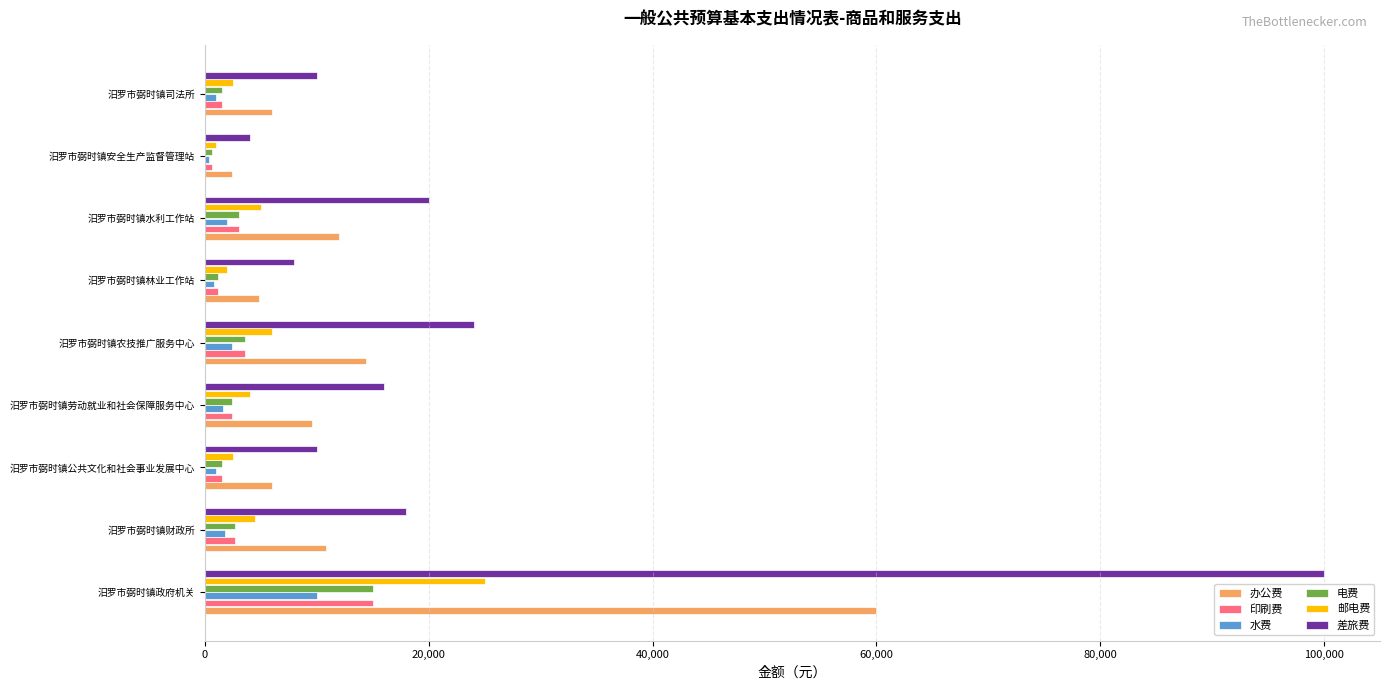

What is the sum of all 办公费 values?

126000